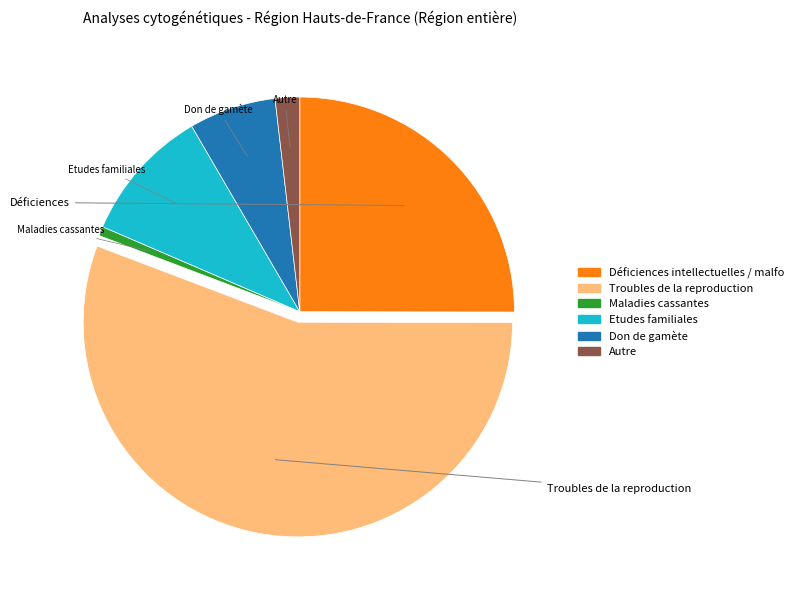

Is there any slice that represents more than half of the pie?

Yes